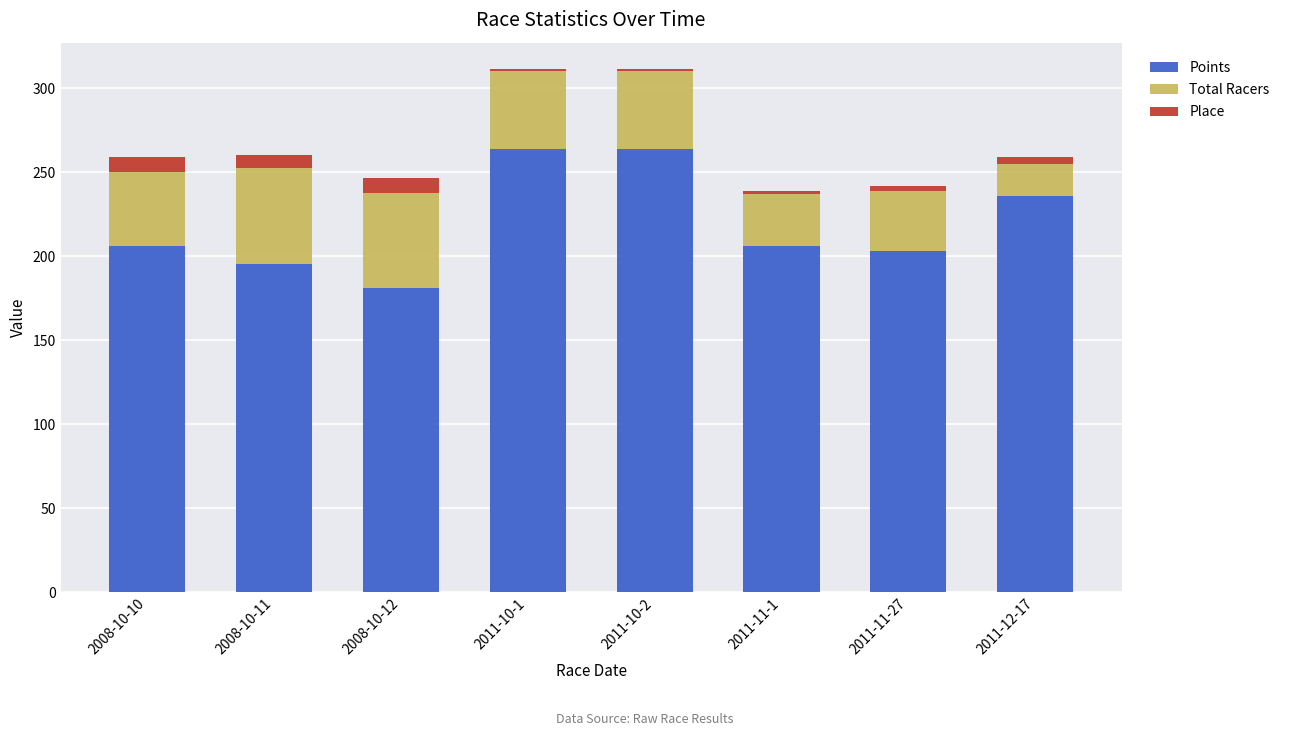

What is the total value across all series at 2008-10-11?

260.6